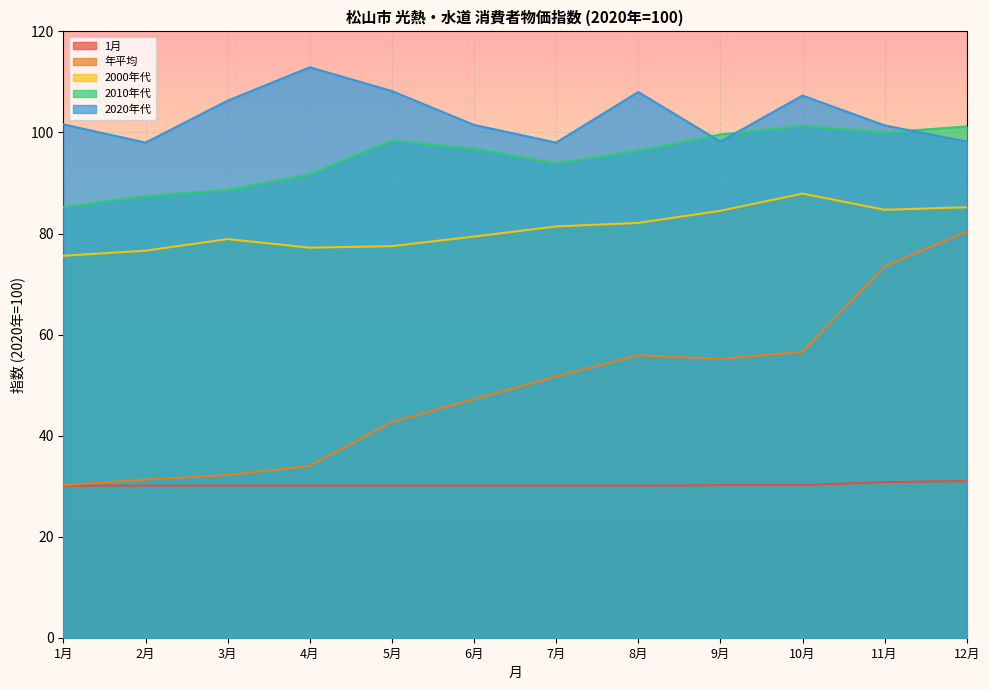

Reading left to right, list all the values displayed in this chart.

1月: 1月=30.1	2月=30.1	3月=30.1	4月=30.1	5月=30.1	6月=30.1	7月=30.1	8月=30.1	9月=30.2	10月=30.2	11月=30.8	12月=31.0
年平均: 1月=30.2	2月=31.3	3月=32.2	4月=34.0	5月=42.7	6月=47.2	7月=51.7	8月=55.9	9月=55.2	10月=56.6	11月=73.5	12月=80.4
2000年代: 1月=75.6	2月=76.6	3月=78.9	4月=77.2	5月=77.5	6月=79.4	7月=81.4	8月=82.1	9月=84.5	10月=87.9	11月=84.7	12月=85.2
2010年代: 1月=85.2	2月=87.4	3月=88.6	4月=91.7	5月=98.4	6月=96.8	7月=93.9	8月=96.4	9月=99.6	10月=101.3	11月=100.0	12月=101.2
2020年代: 1月=101.6	2月=98.0	3月=106.3	4月=112.9	5月=108.2	6月=101.5	7月=98.0	8月=108.0	9月=98.2	10月=107.3	11月=101.4	12月=98.2